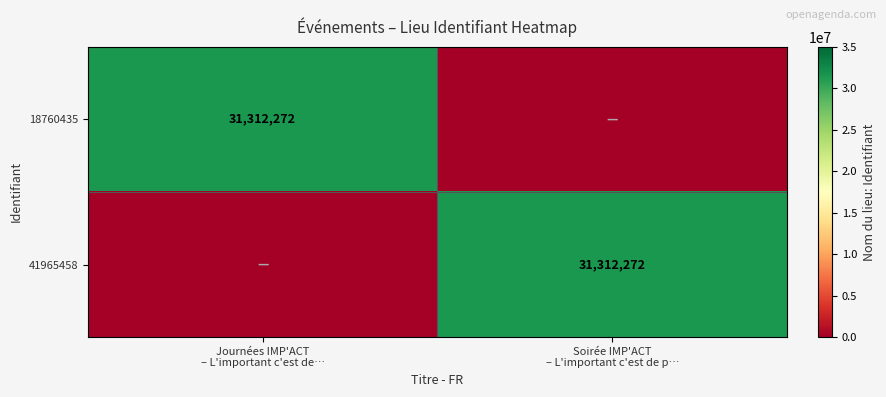

The 41965458 series shows 51281159 at Soirée IMP'ACT – L'important c'est de p…. True or false?

False